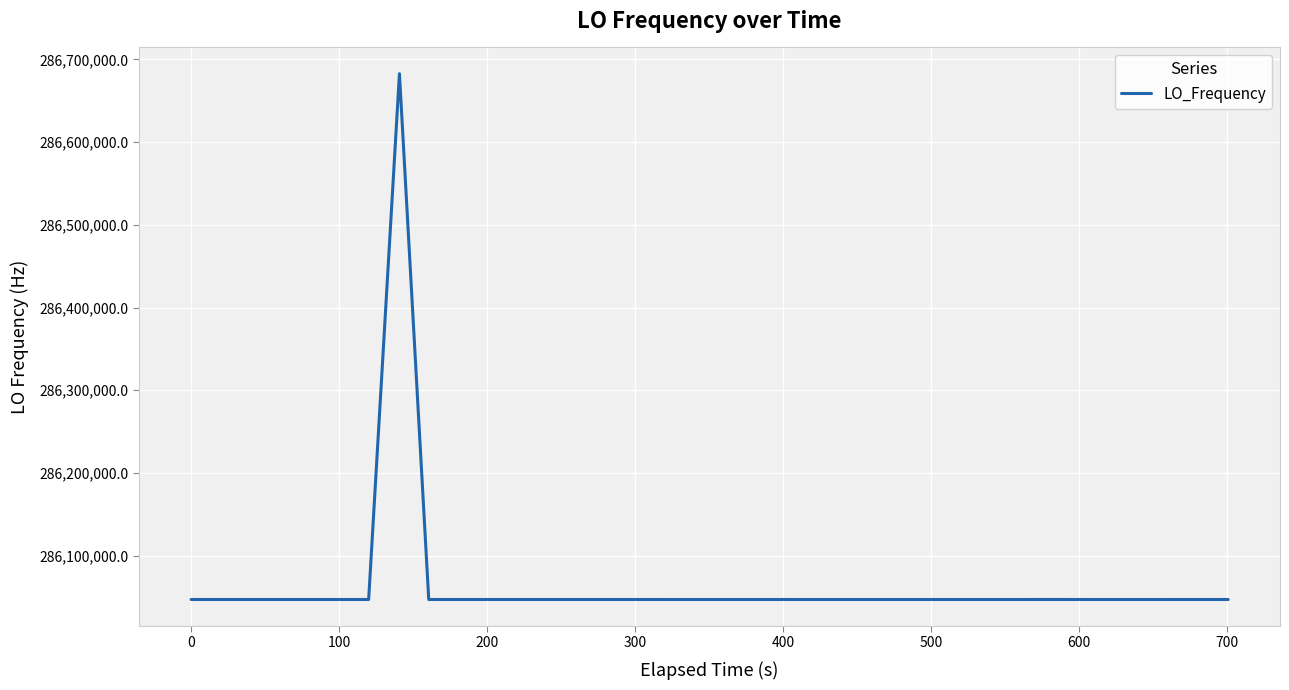

What is the greatest value displayed?

286682706.7